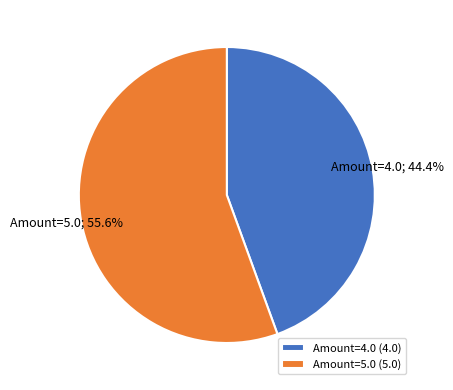

What percentage is the Amount=4.0 slice, to the nearest percent?

44%